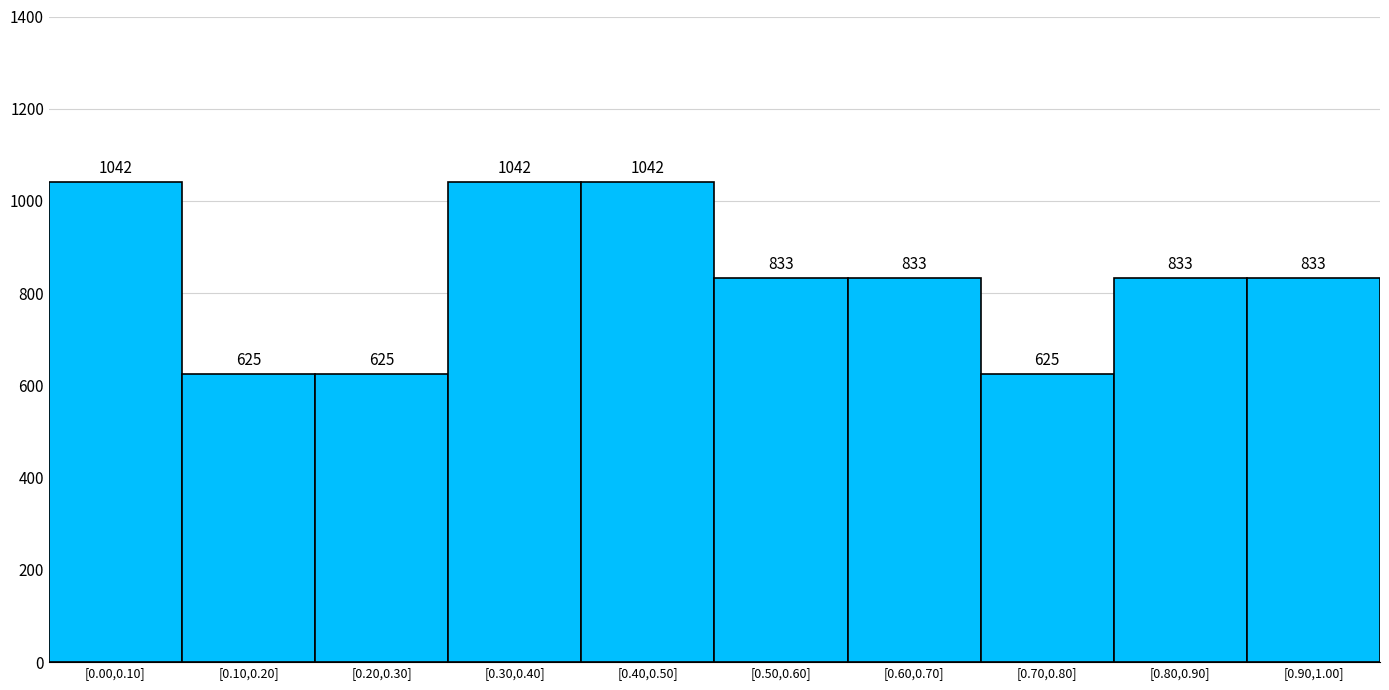

Reading left to right, extract all data points from this chart.

[0.00,0.10]=1042	[0.10,0.20]=625	[0.20,0.30]=625	[0.30,0.40]=1042	[0.40,0.50]=1042	[0.50,0.60]=833	[0.60,0.70]=833	[0.70,0.80]=625	[0.80,0.90]=833	[0.90,1.00]=833